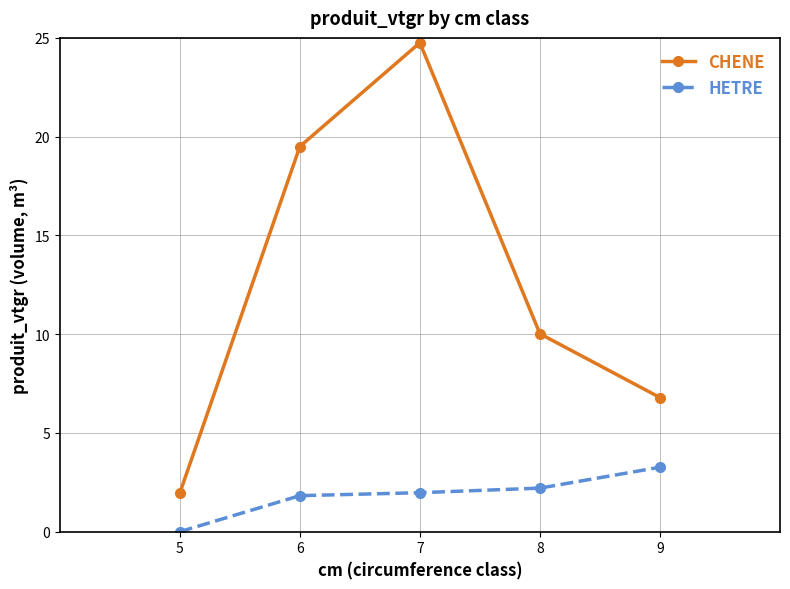

Is the value of HETRE at 5 greater than the value of CHENE at 6?

No